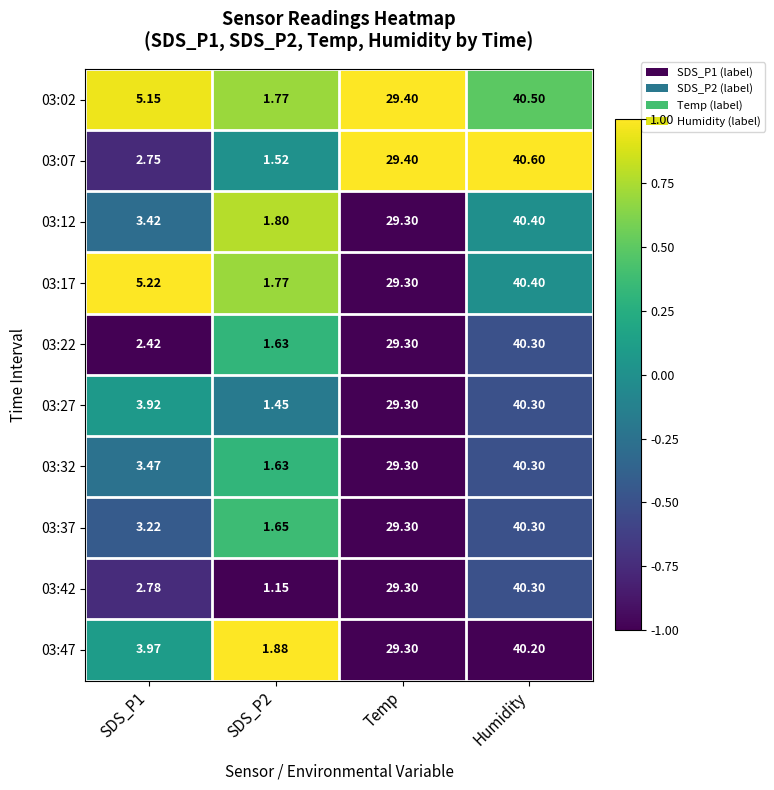

At which label does 03:32 first exceed 29?

Temp